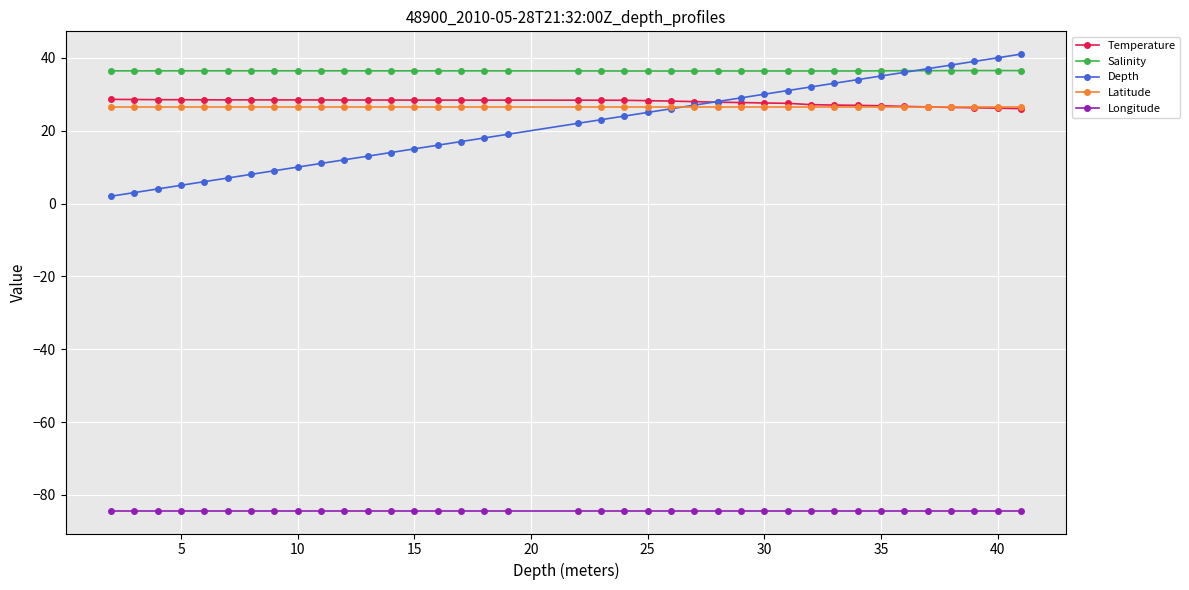

What is the smallest value displayed?

-84.3